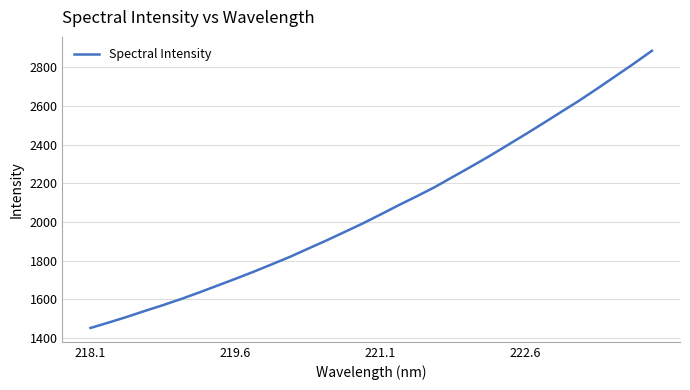

What is the greatest value displayed?

2884.8